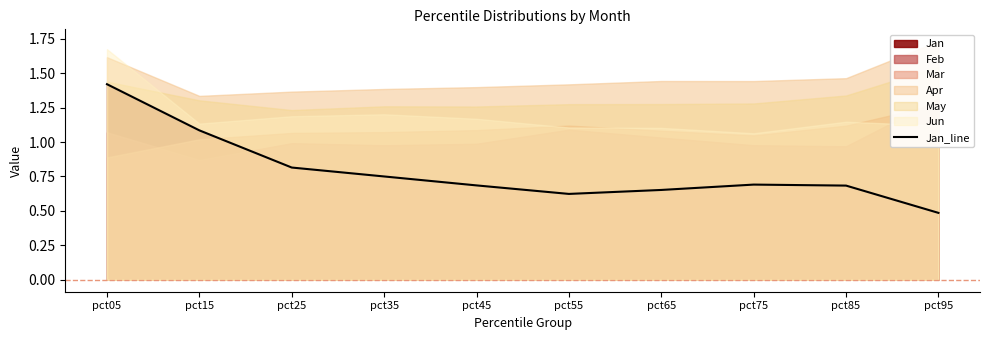

True or false: the data shows 1.1 at pct35.

False